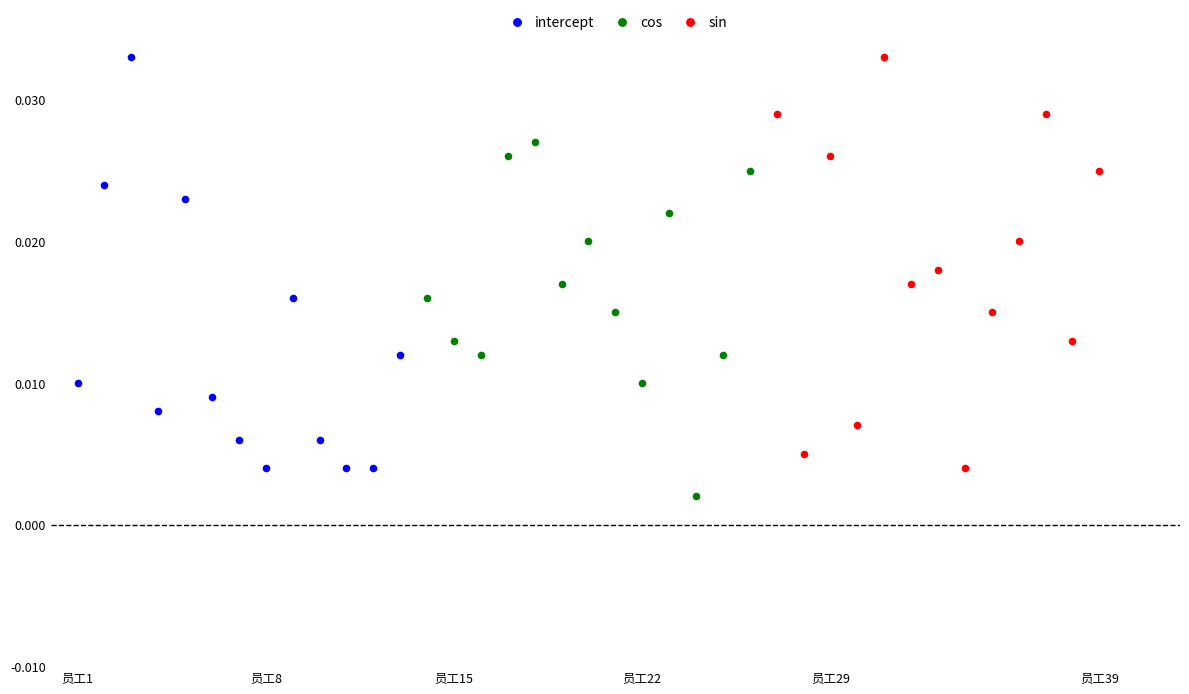

What are all the series names shown in the legend?

intercept, cos, sin